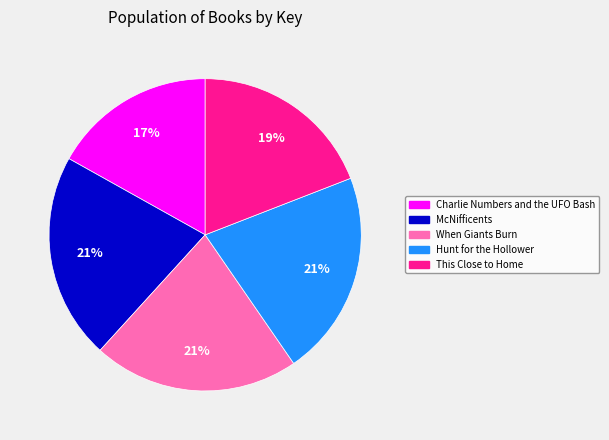

What is the smallest slice in the pie chart?

Charlie Numbers and the UFO Bash